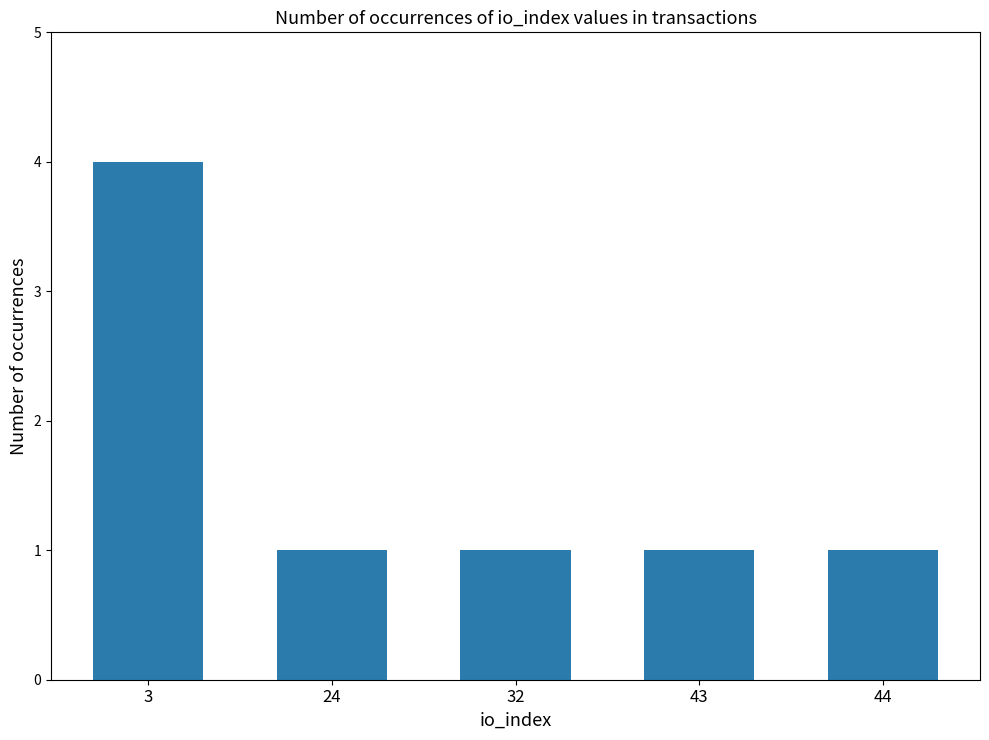

What is the greatest value displayed?

4